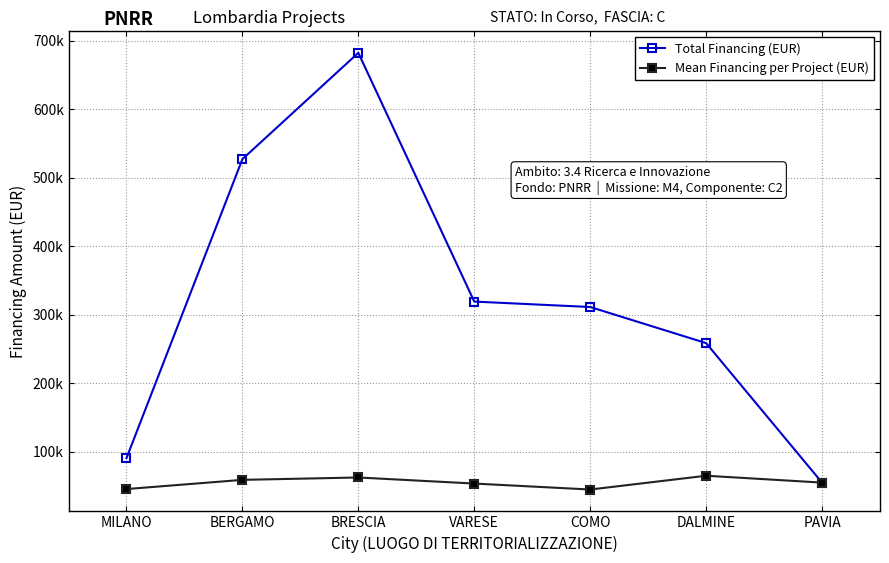

At which category does Mean Financing per Project (EUR) reach its first local valley?

COMO